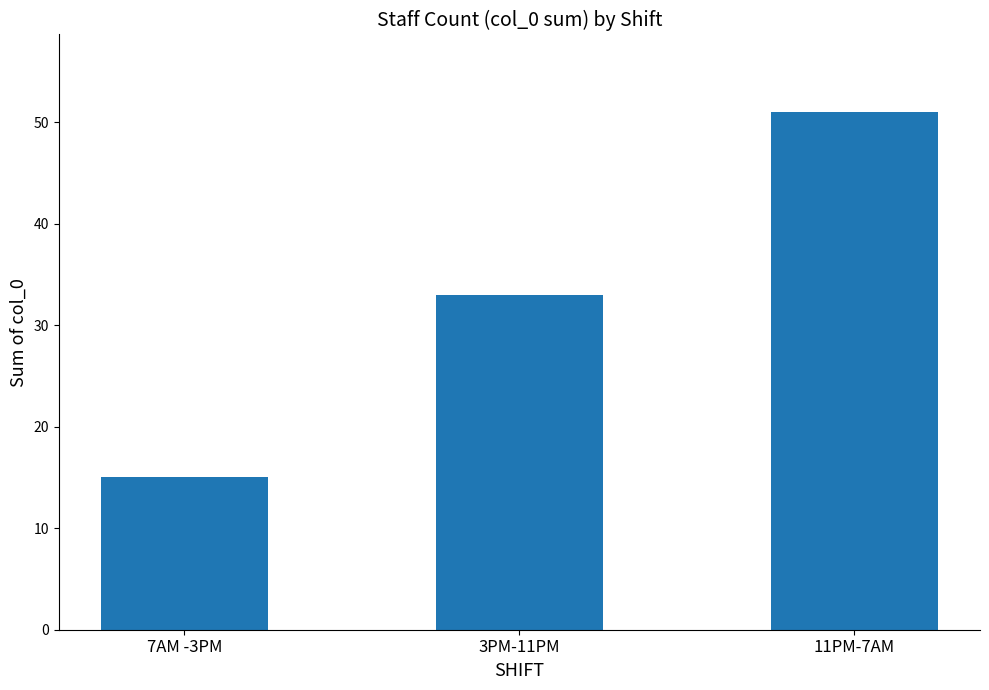

At which label is the value closest to 33?

3PM-11PM